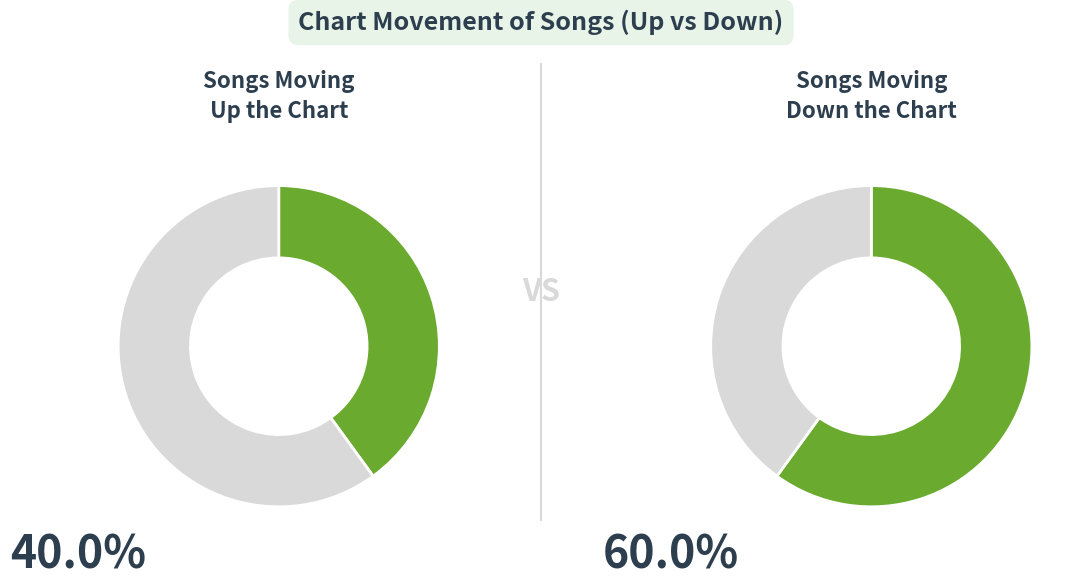

Do down and up together represent more than half of the pie?

Yes